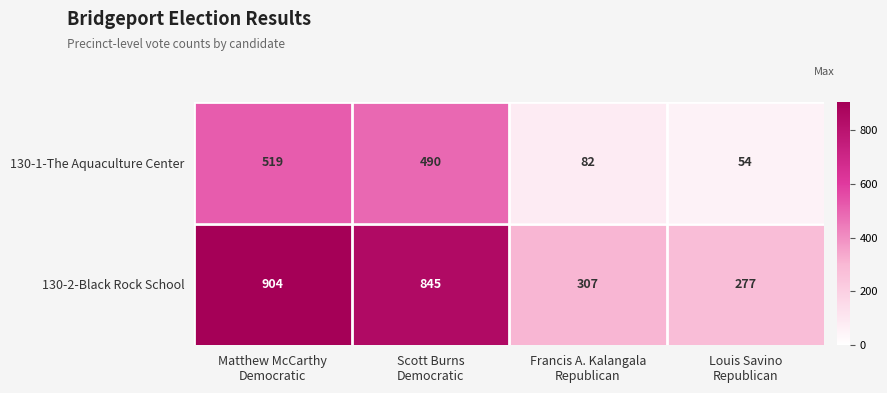

What is the average value of the 130-2-Black Rock School series?

583